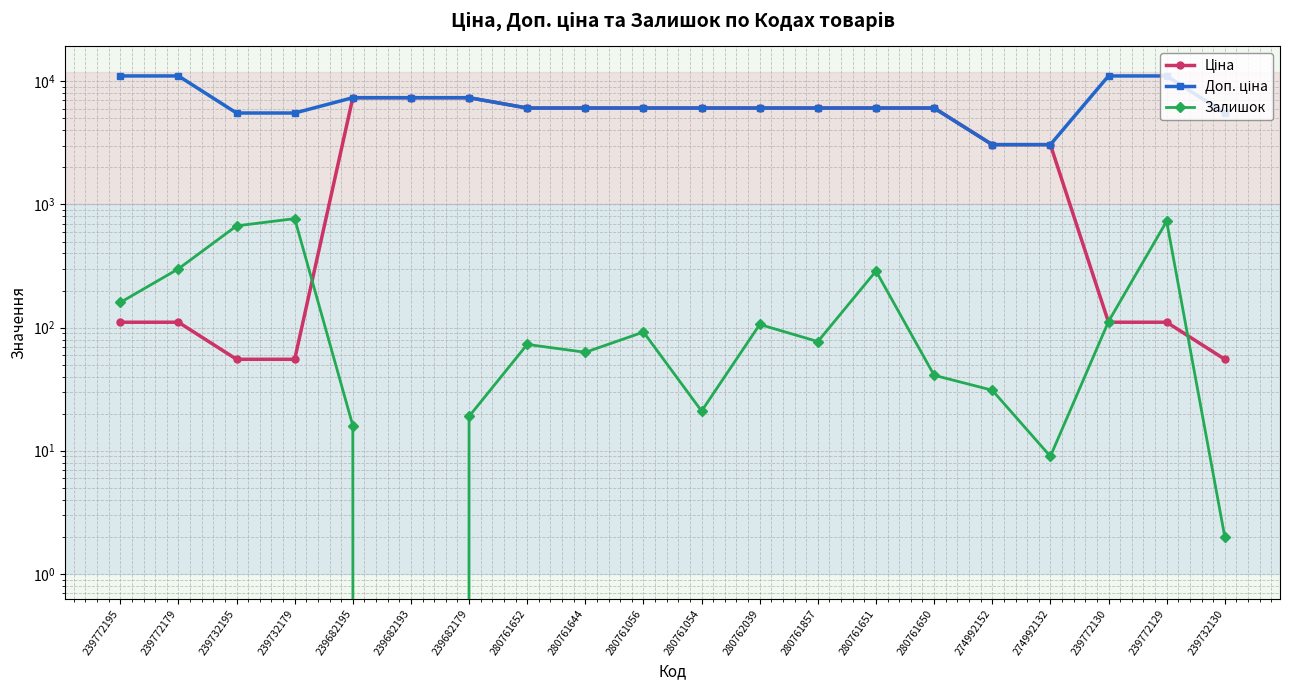

List the labels in order of Залишок value, largest first.

239732179, 239772129, 239732195, 239772179, 280761651, 239772195, 239772130, 280762039, 280761056, 280761857, 280761652, 280761644, 280761650, 274992152, 280761054, 239682179, 239682195, 274992132, 239732130, 239682193